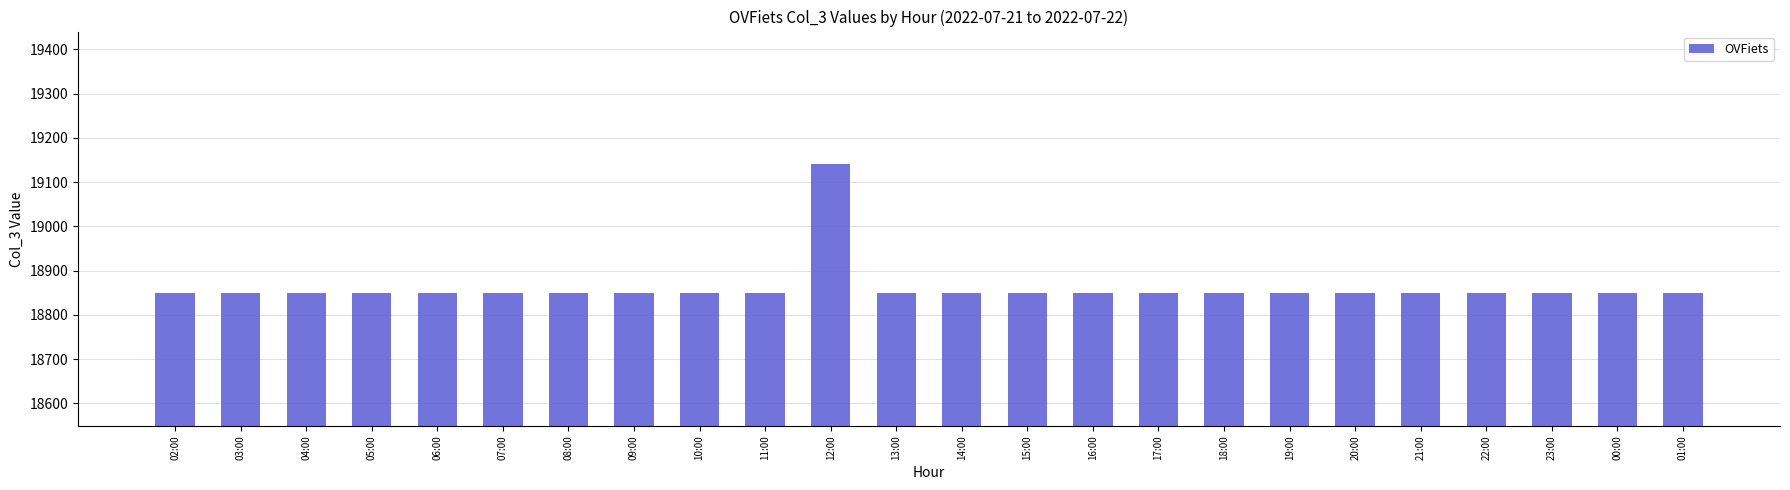

Is it true that the value at 11:00 is 18850?

True